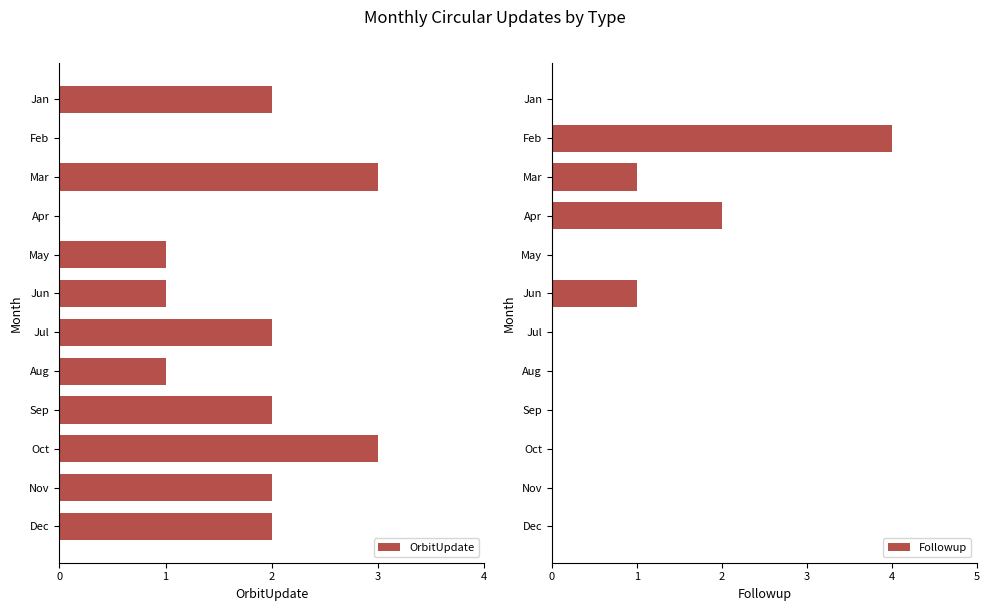

How many data points in OrbitUpdate are less than 2?

5